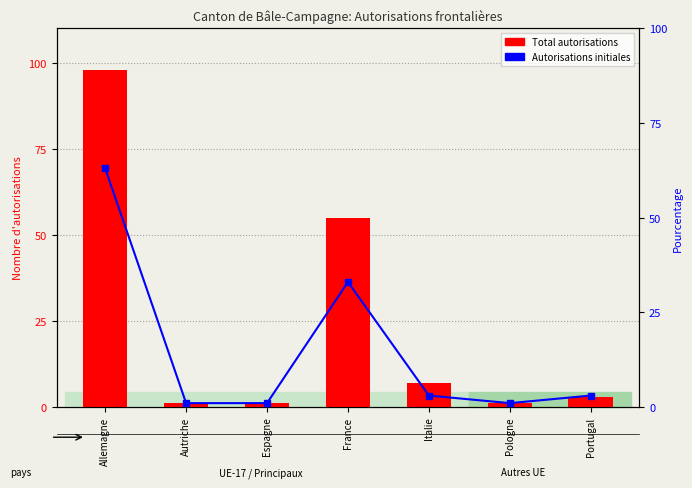

Is the value of Total autorisations at Espagne greater than the value of Autorisations initiales at Allemagne?

No